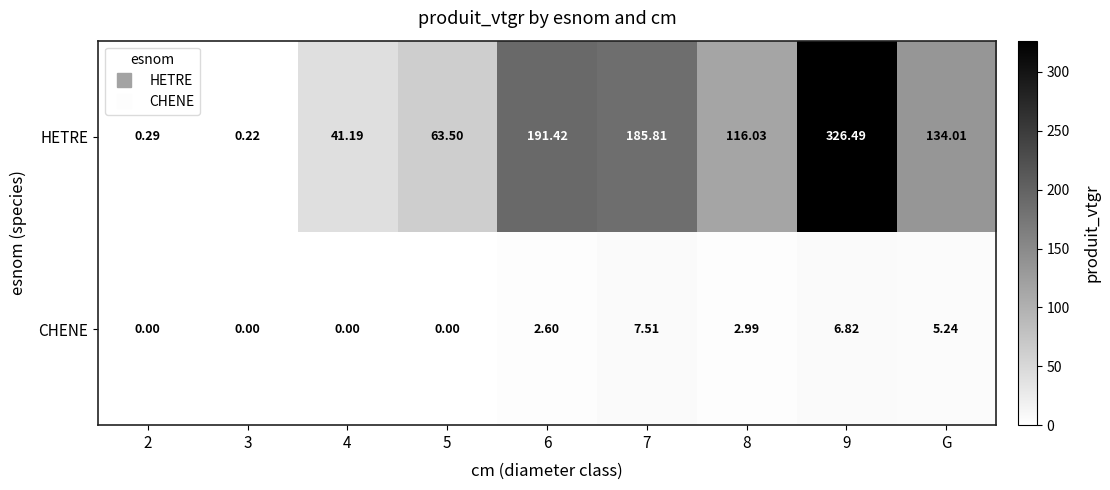

Between 3 and 4, which series saw the biggest shift?

HETRE